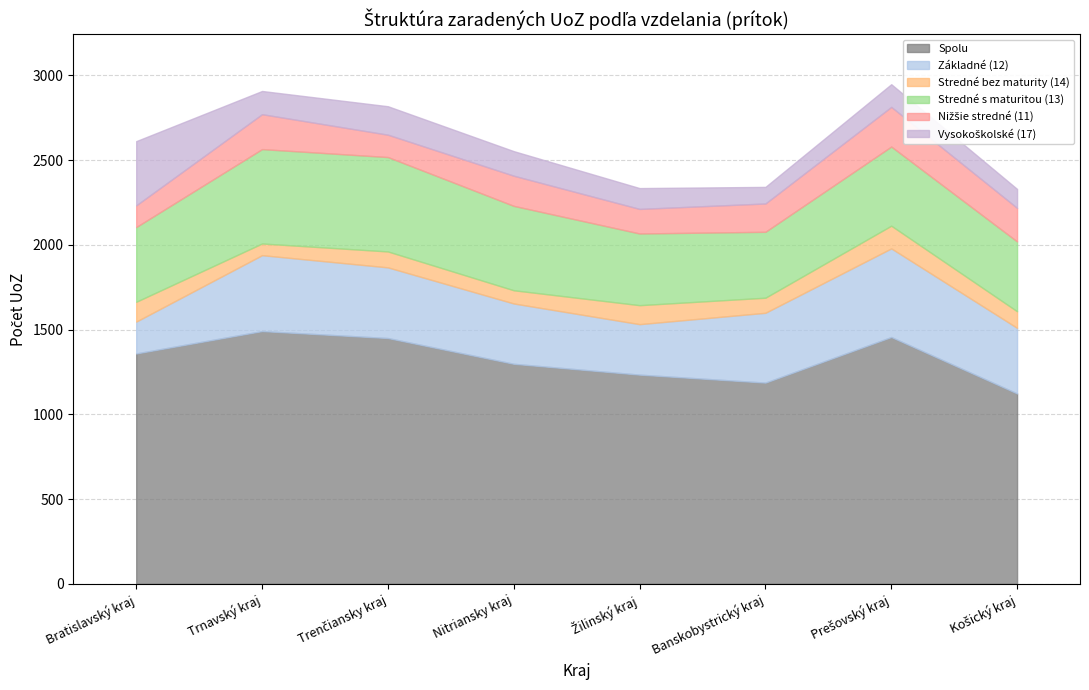

What position from the right is Prešovský kraj?

2